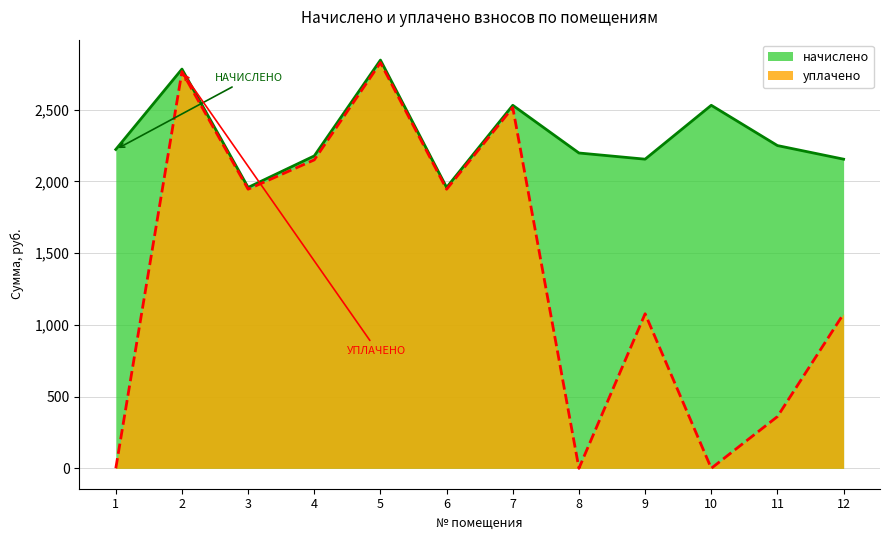

Which series has the largest range (max minus min)?

уплачено